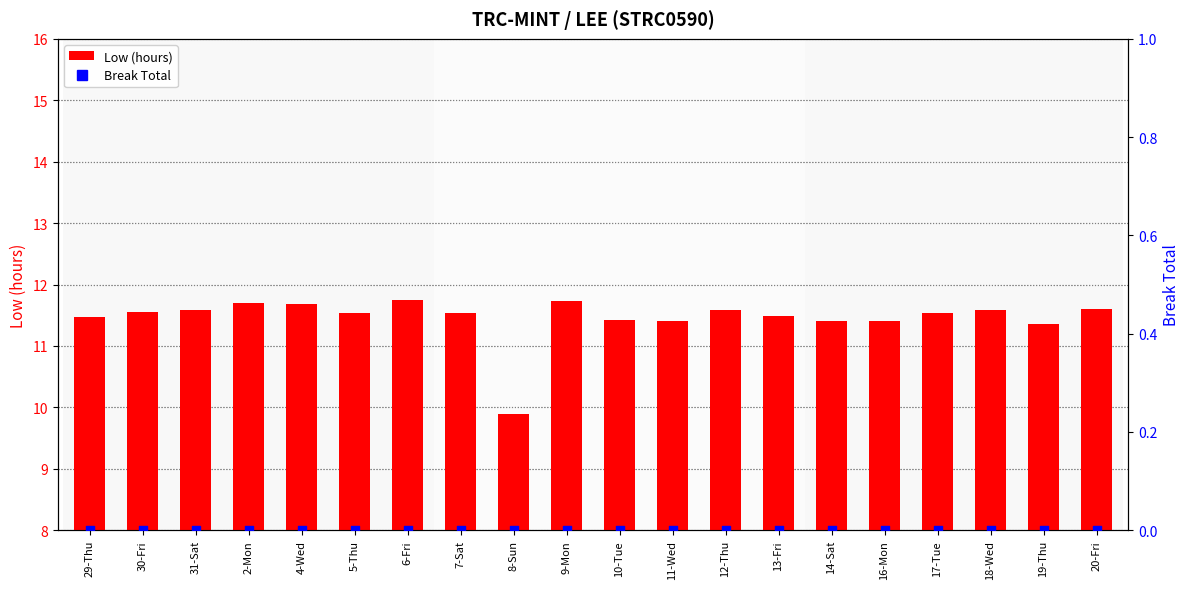

What are all the series names shown in the legend?

Low (hours), Break Total